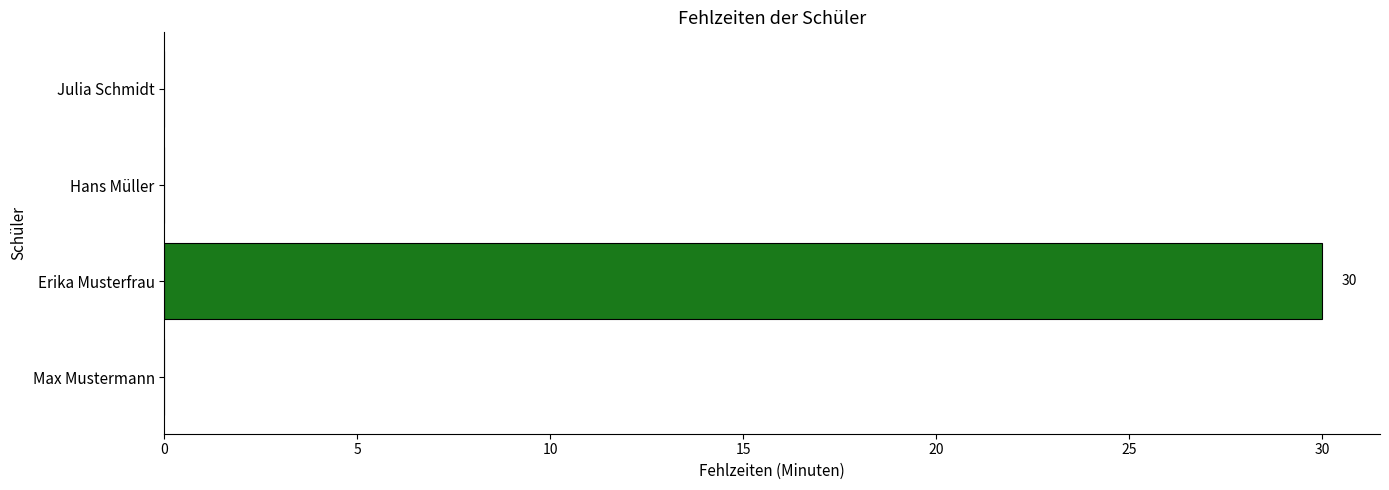

How many categories are shown in the chart?

4